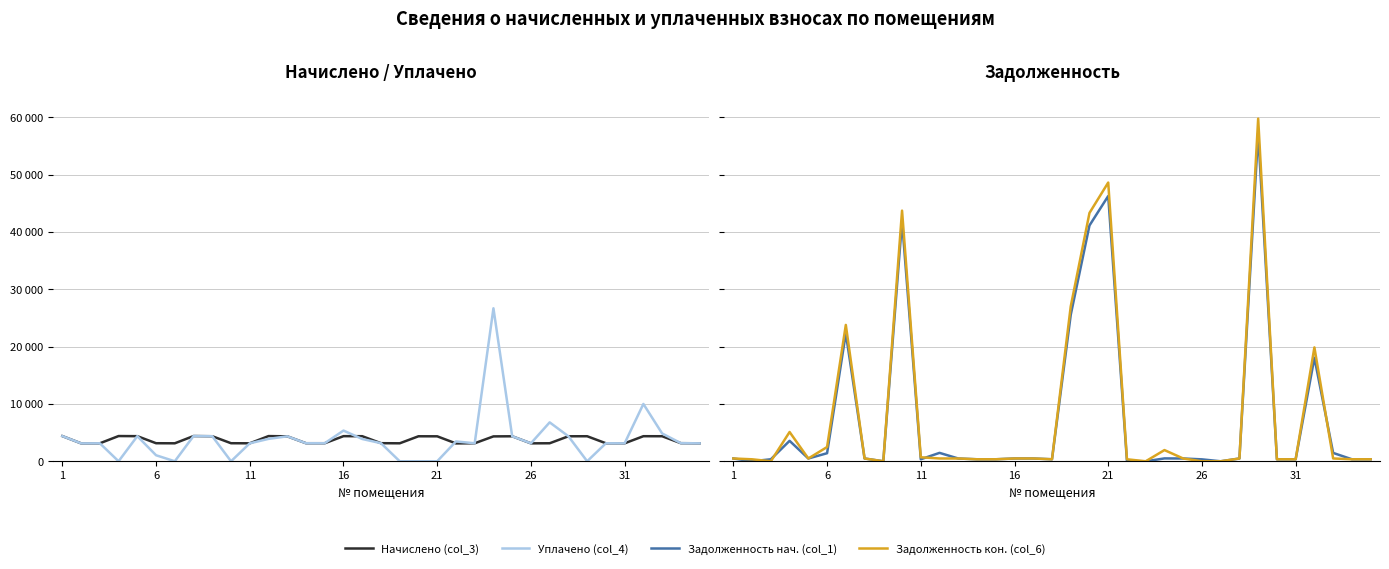

True or false: Начислено (col_3) and Уплачено (col_4) cross at least once.

True